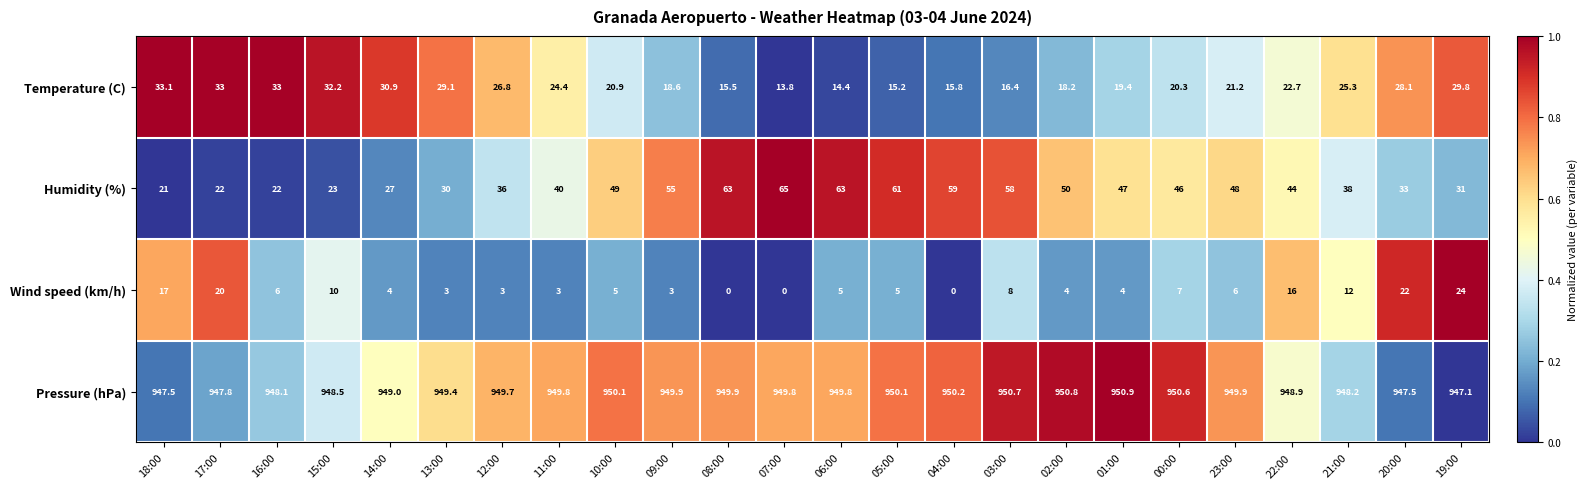

Between 17:00 and 08:00, which series saw the biggest shift?

Humidity (%)